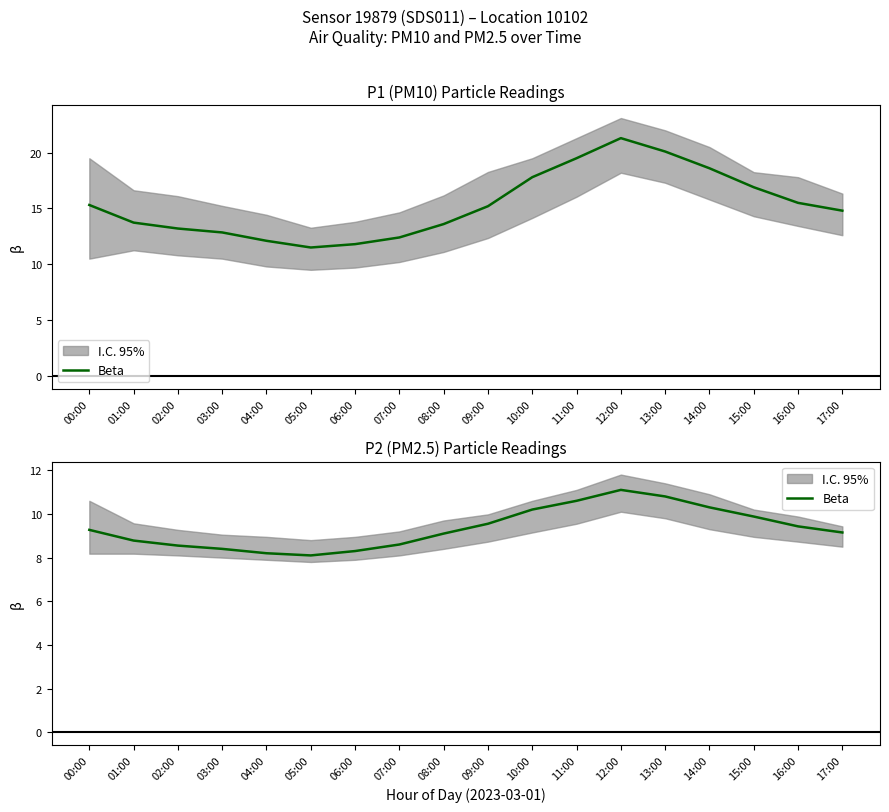

What is the minimum value shown in the chart?

8.1